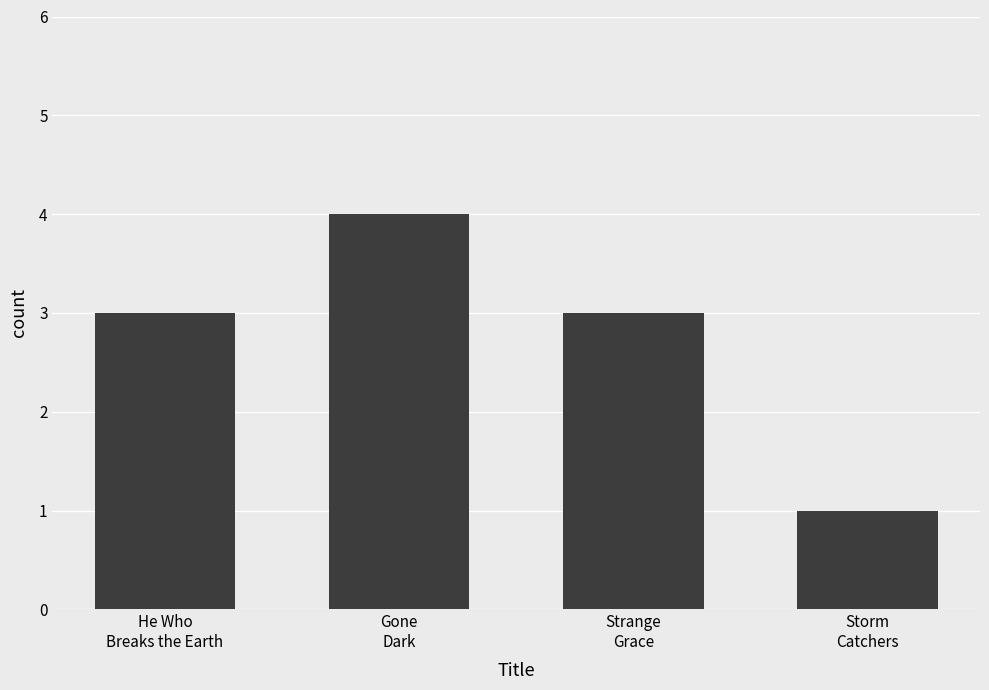

What is the change in value from Gone
Dark to Strange
Grace?

-1